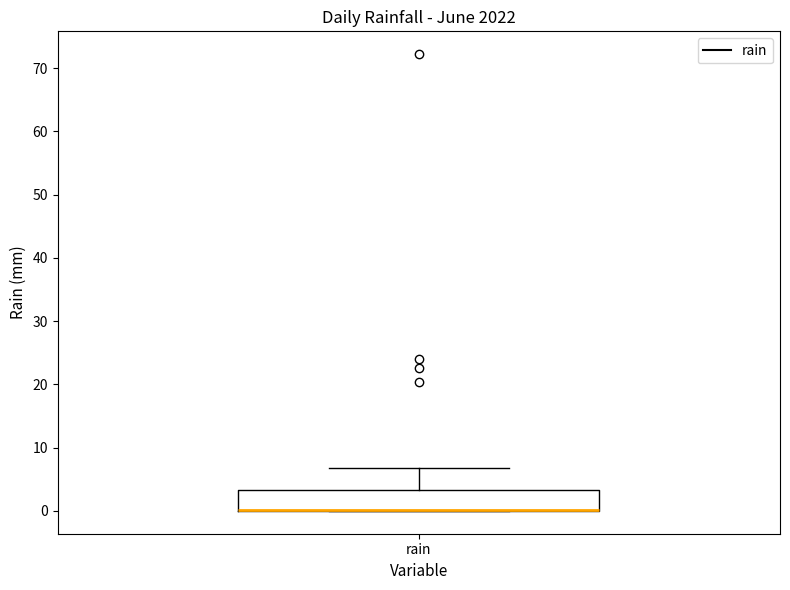

Transcribe this box plot: give where the median line is, the range the box spans, and where the two whiskers end, as read against the y-axis. The values are not printed on the chart, so give them approximately, as read against the axis.

median 0 (drawn on the box's lower edge), box 0 to 3, whiskers 0 to 7